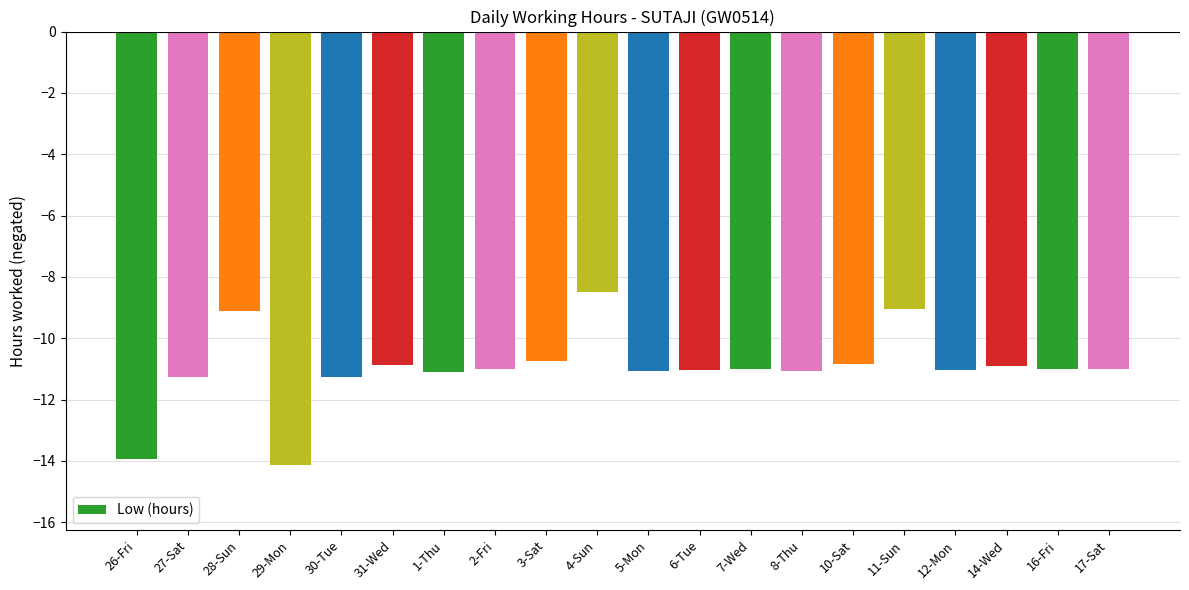

Read the value at 11-Sun.

-9.0